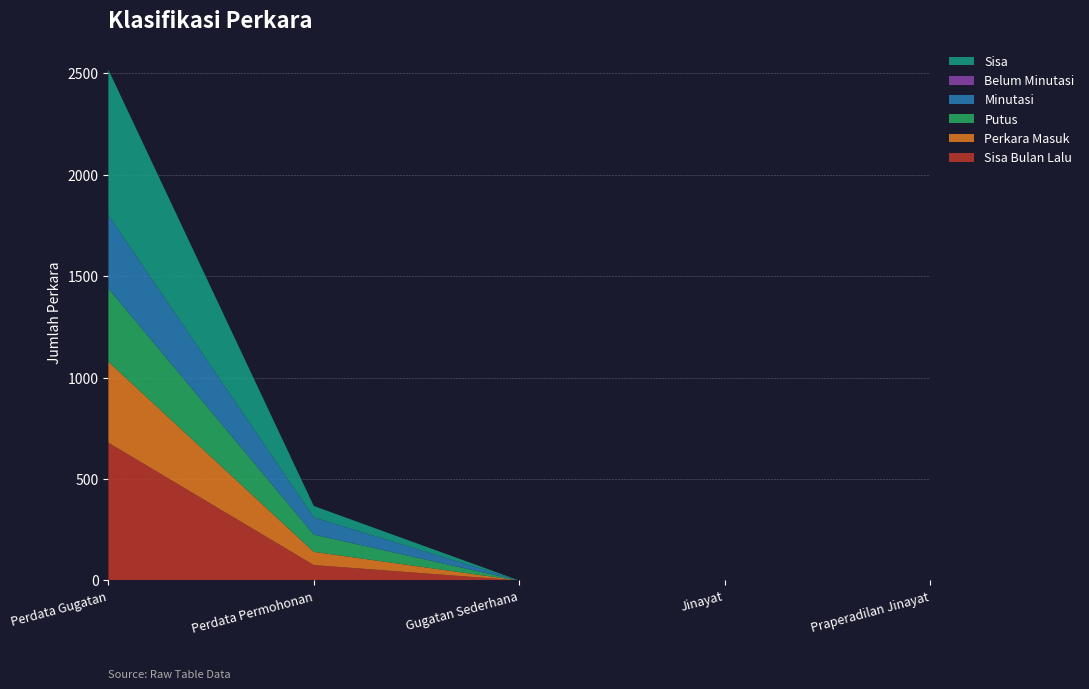

Reading left to right, transcribe all the data shown in this chart.

Sisa Bulan Lalu: 679	76	0	0	0
Perkara Masuk: 399	65	0	0	0
Putus: 361	85	0	0	0
Minutasi: 361	85	0	0	0
Belum Minutasi: 0	0	0	0	0
Sisa: 717	56	0	0	0